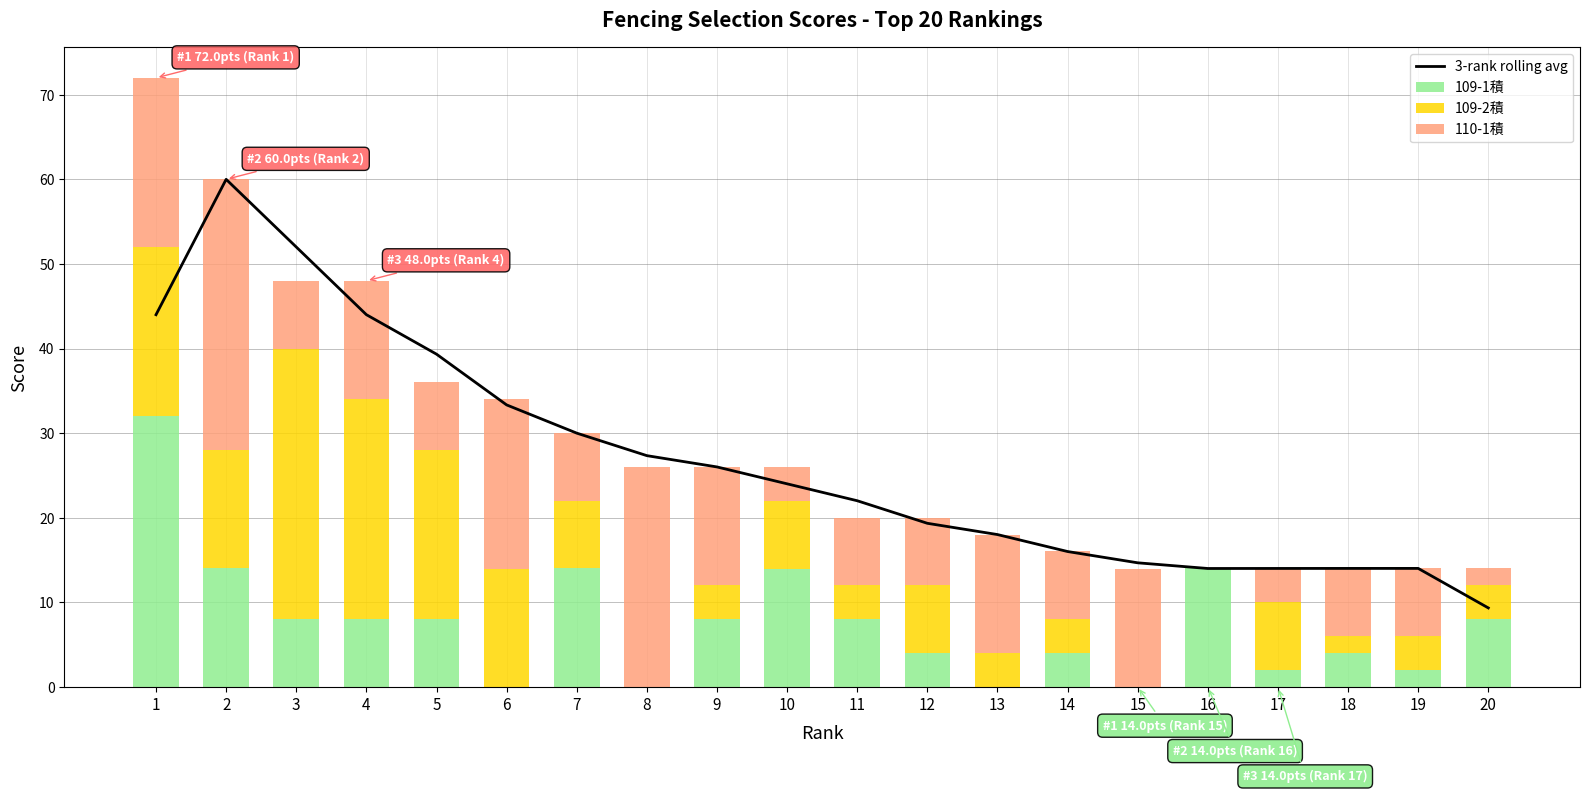

What is the difference between the 109-1積 values at 8 and 11?

8.0